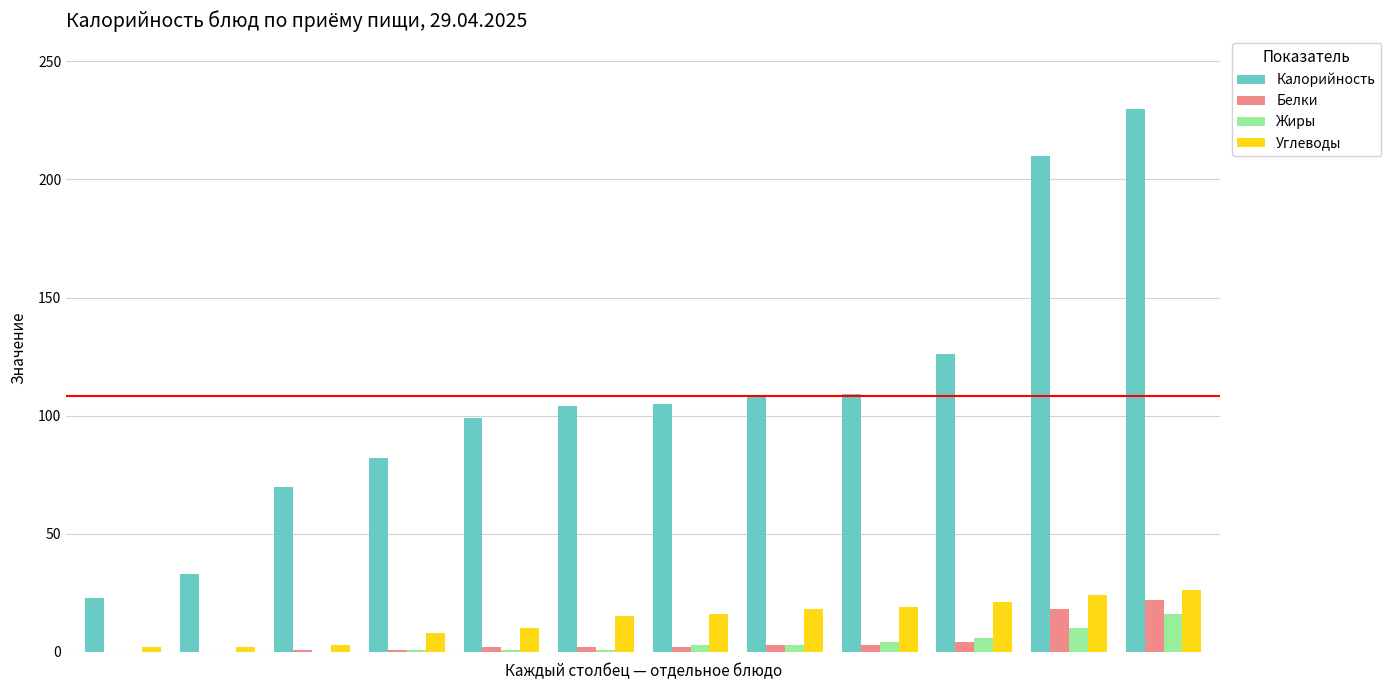

How many series are shown in this chart?

4